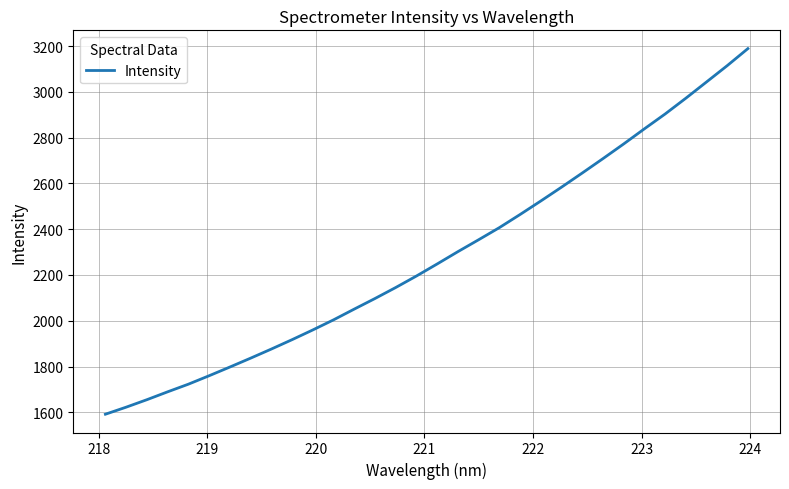

What is the difference between the maximum and second lowest values?

1566.7